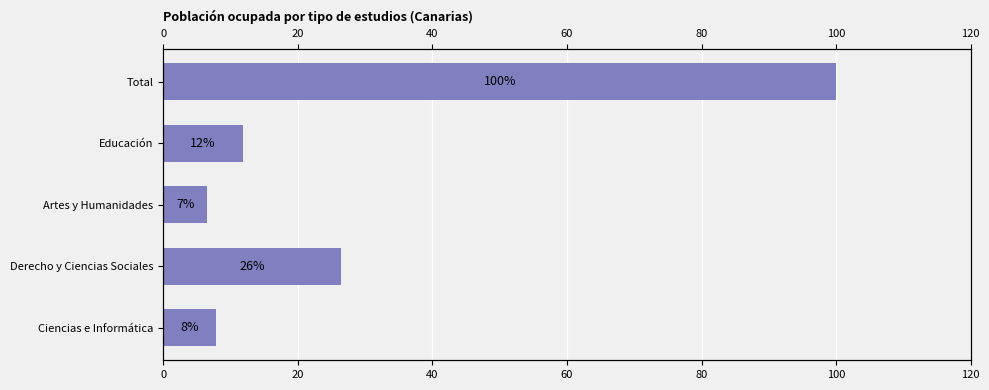

How many bars are there in total?

5